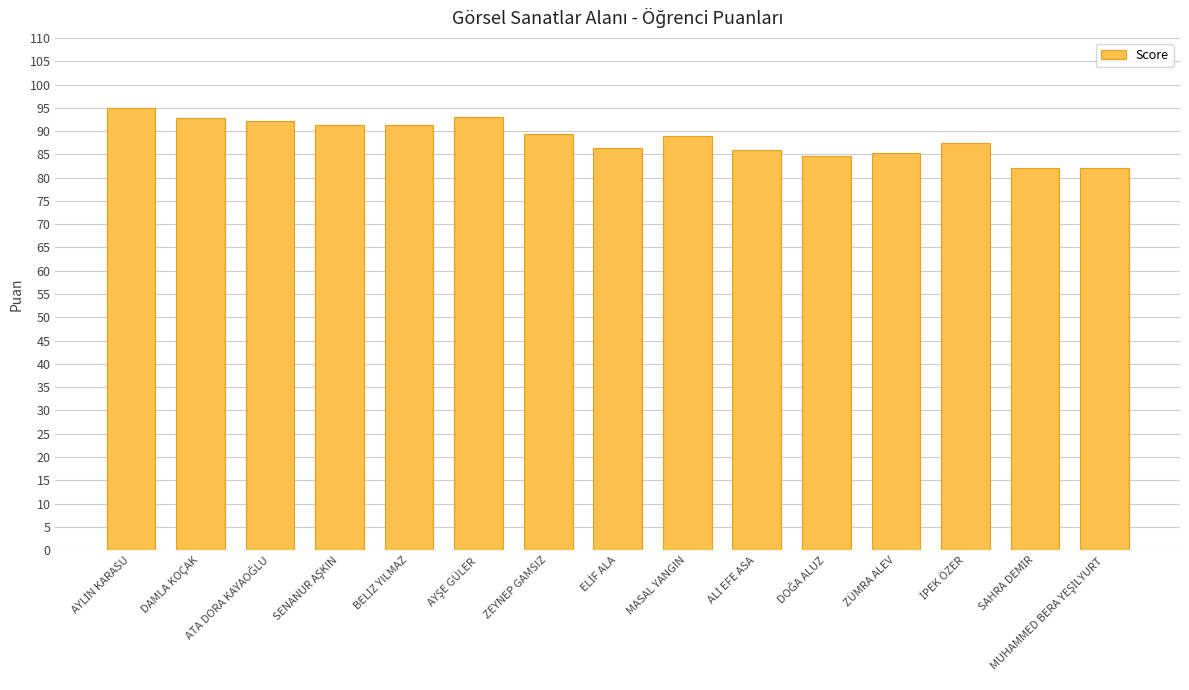

What is the change in value from DAMLA KOÇAK to ZEYNEP GAMSIZ?

-3.4